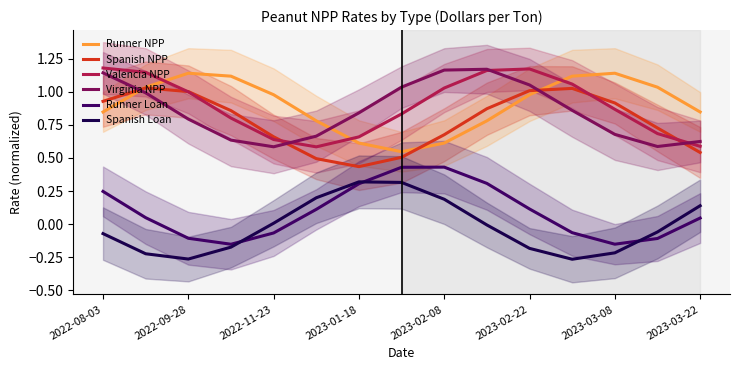

Count the number of categories in the chart.

15